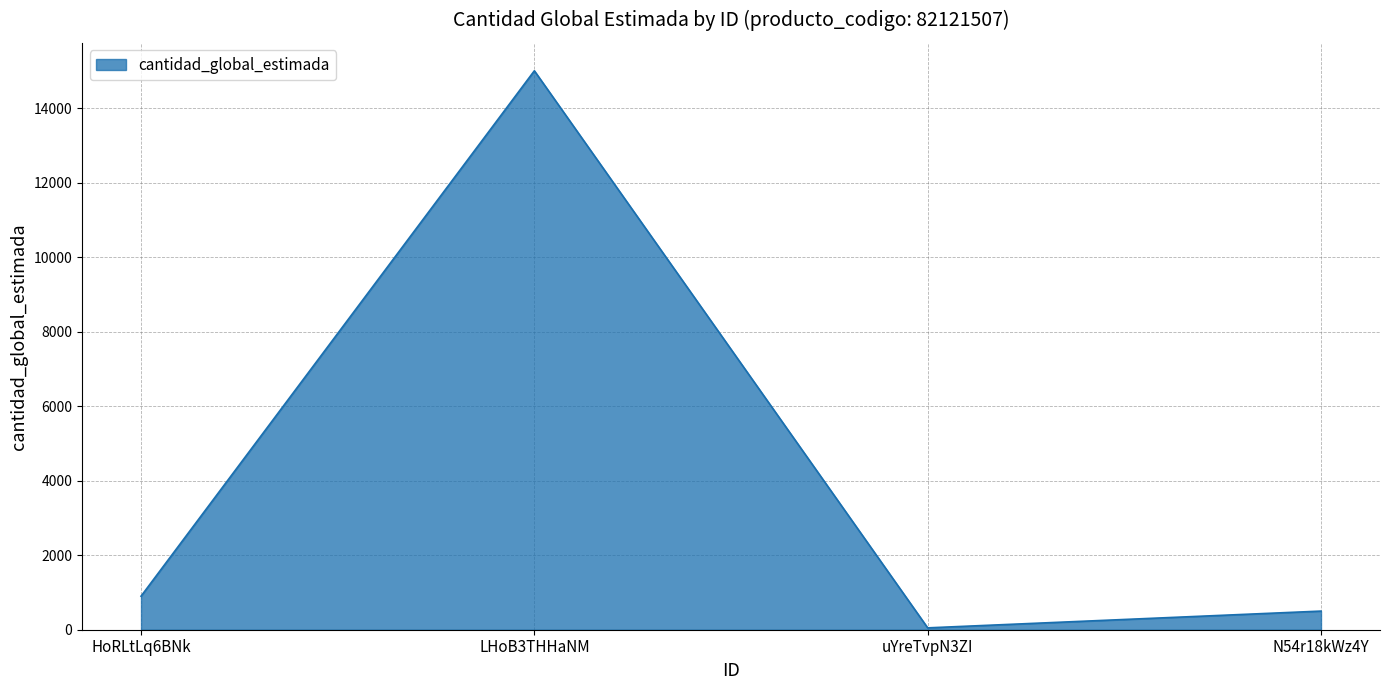

What is the minimum value shown in the chart?

50